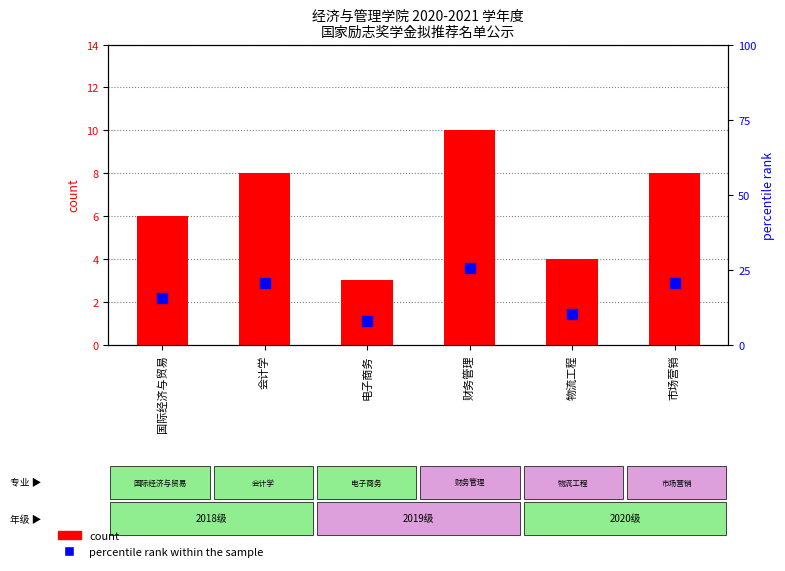

Which series has the largest total across all categories?

percentile rank within the sample